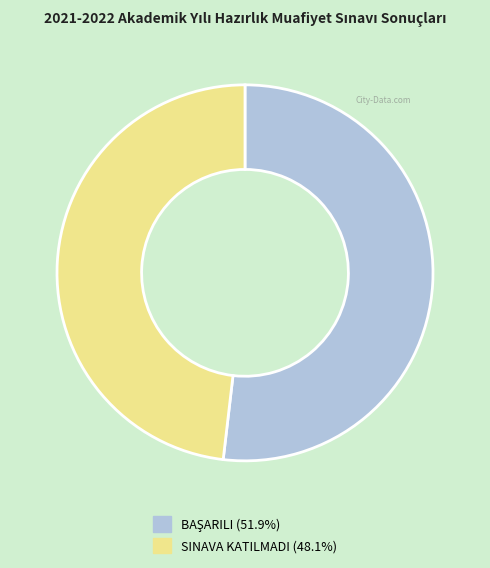

Is there a majority slice in this chart?

Yes